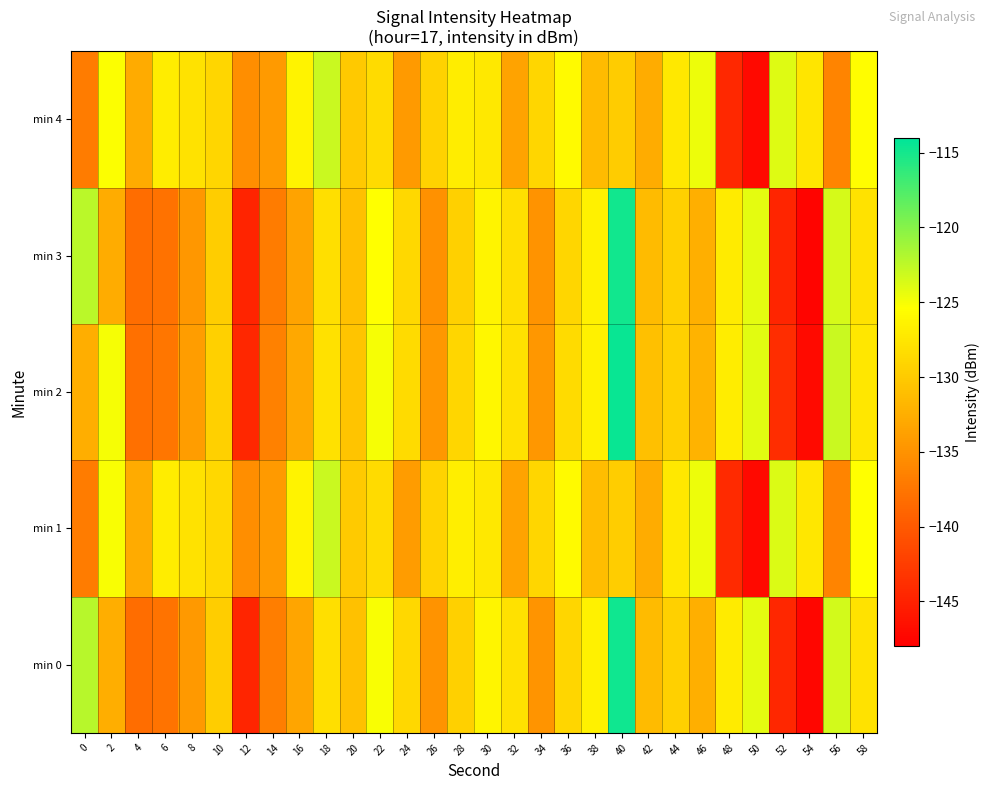

What is the spread (max minus min) of values at 40?

15.4